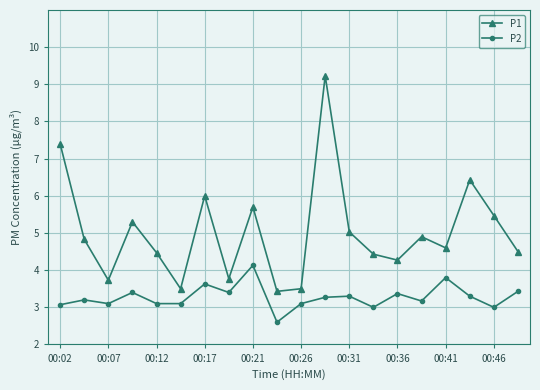

Rank the series by their average value, from highest to lowest.

P1, P2